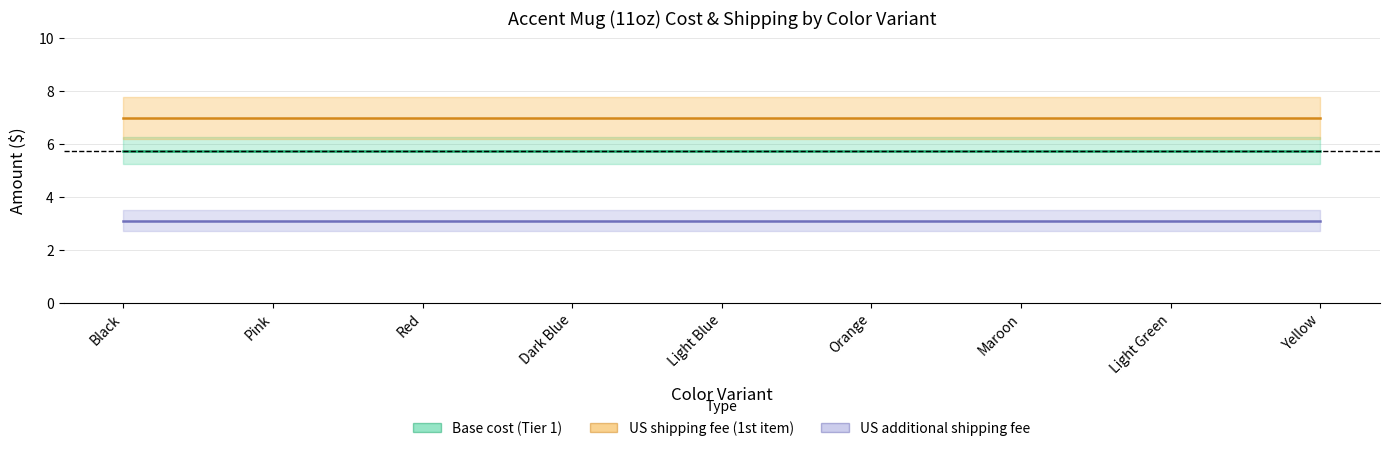

Is it true that US shipping fee (1st item) equals 10.4 at Dark Blue?

False